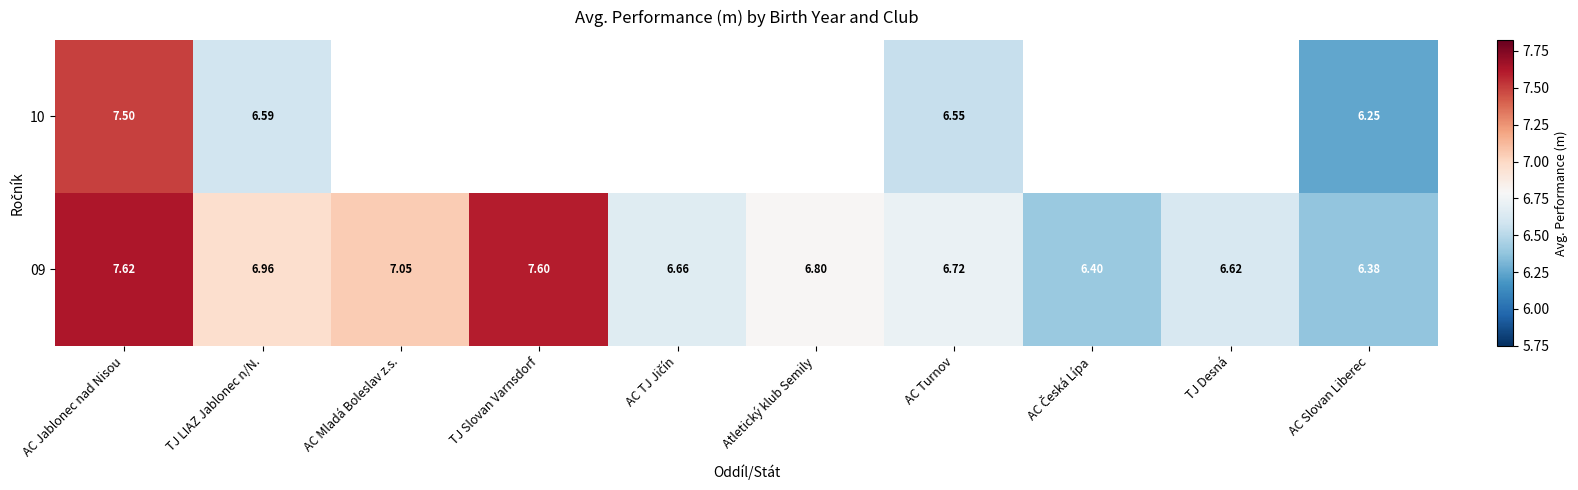

True or false: 10 has a value of 2.7 at AC Slovan Liberec.

False